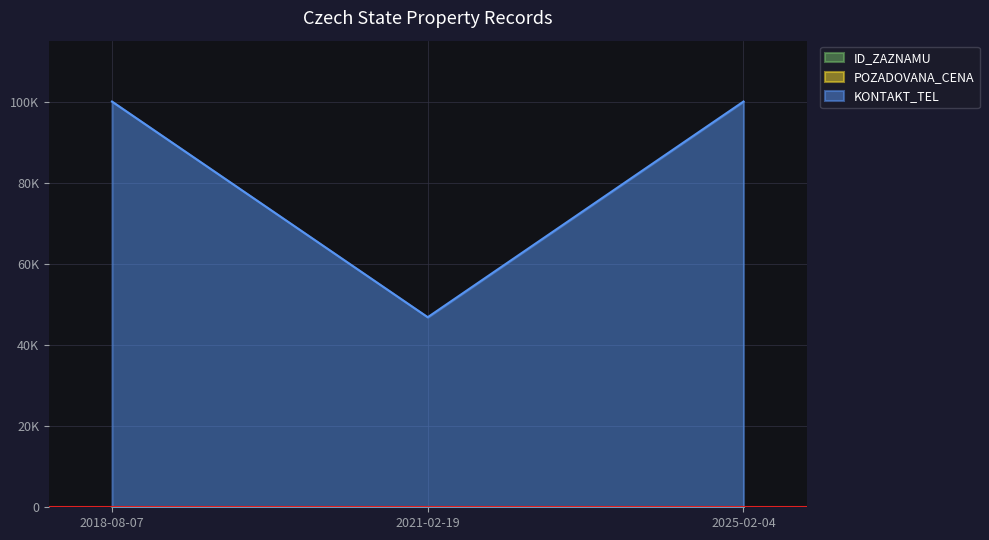

At how many categories does at least one series exceed 81723?

2